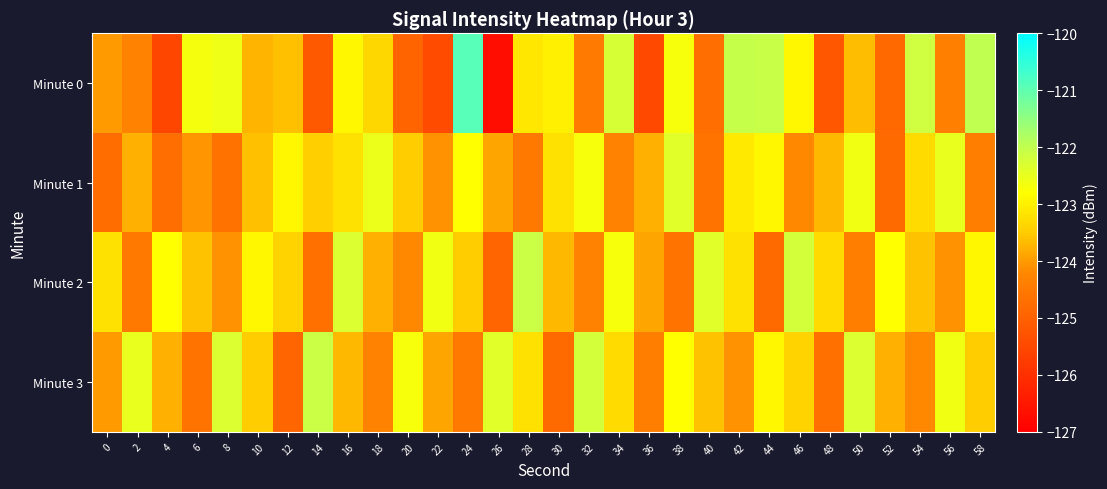

What is the difference between the highest and lowest values at 24?

3.6